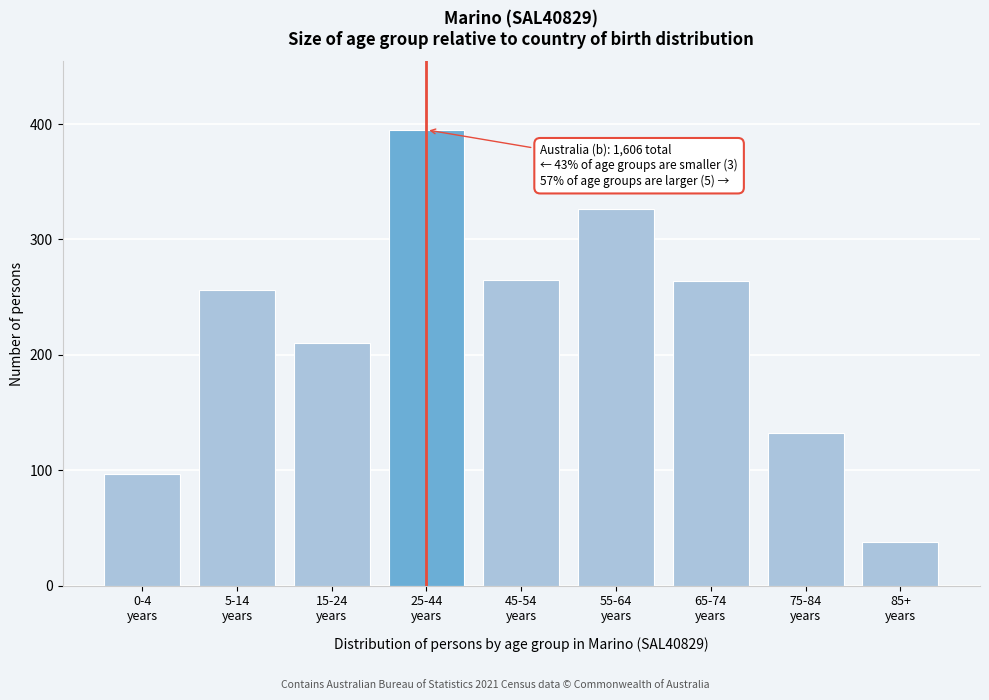

What is the sum of all values?

1983